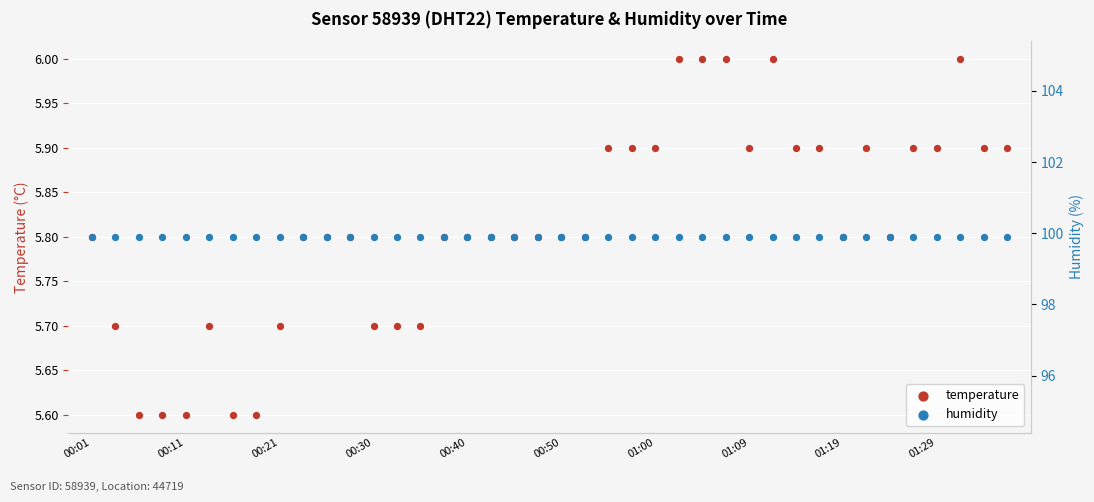

At how many categories does at least one series exceed 22?

40